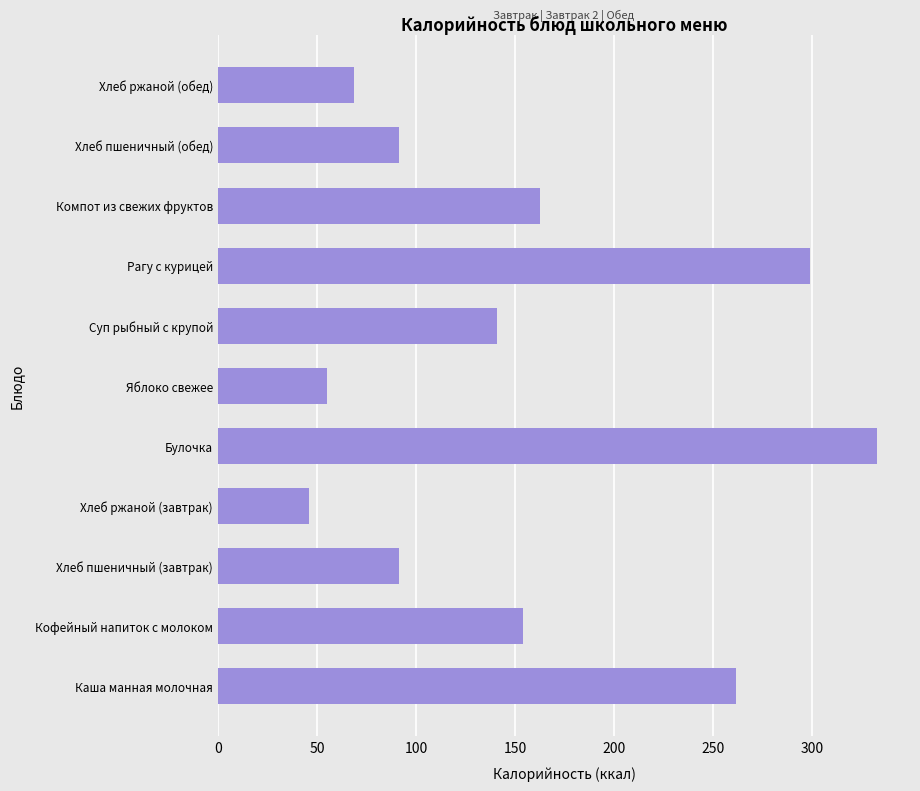

What is the change in value from Хлеб ржаной (завтрак) to Яблоко свежее?

+9.2